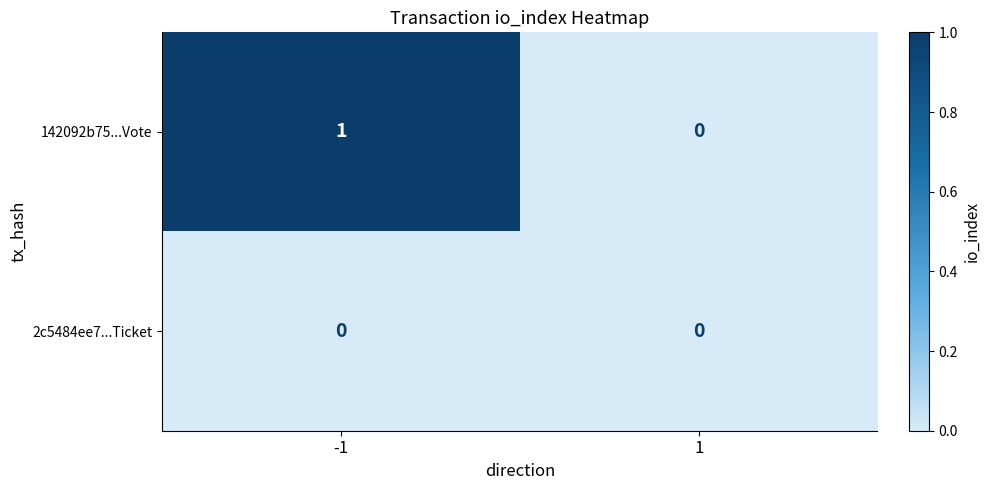

The 2c5484ee7...Ticket series shows 0 at -1. True or false?

True